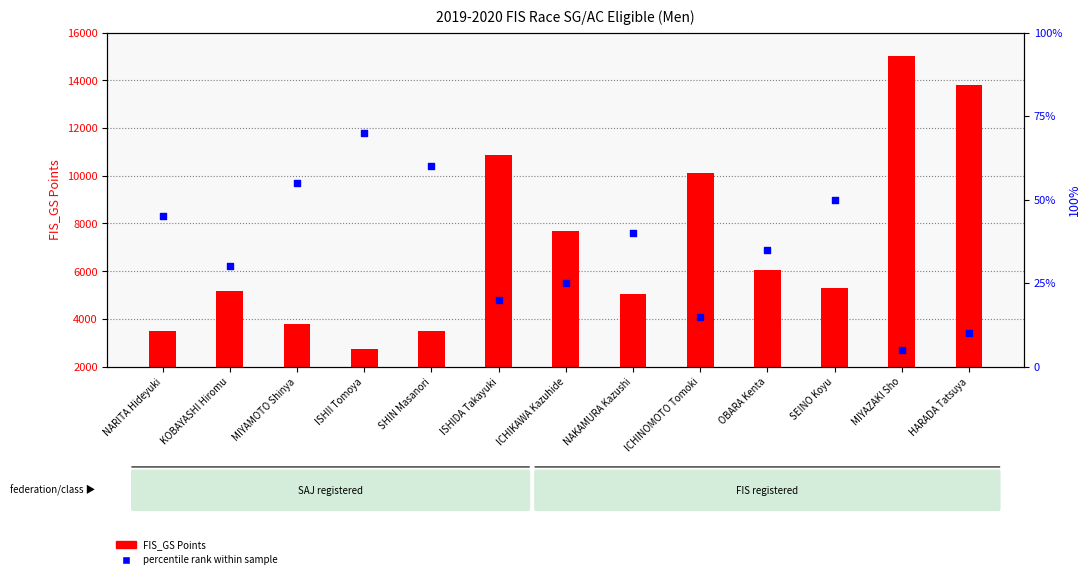

Which series has the largest total across all categories?

FIS_GS Points